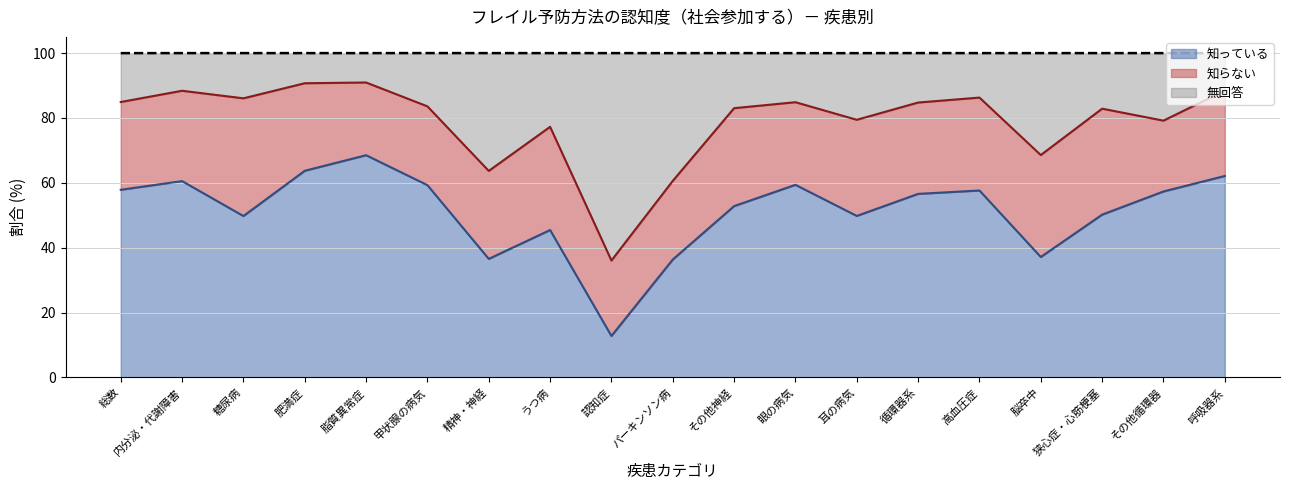

True or false: 知っている has a value of 60.5 at 内分泌・代謝障害.

True